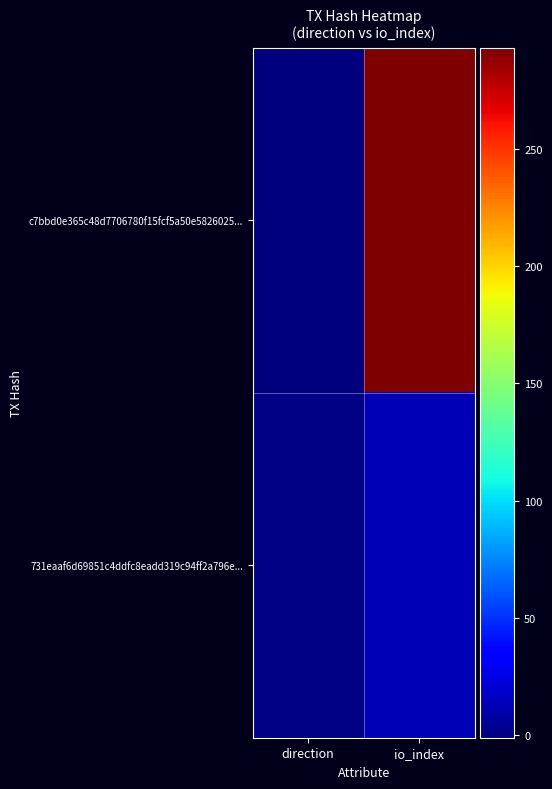

Reading left to right, extract all data points from this chart.

c7bbd0e365c48d7706780f15fcf5a50e5826025...: direction=-1	io_index=293
731eaaf6d69851c4ddfc8eadd319c94ff2a796e...: direction=1	io_index=13